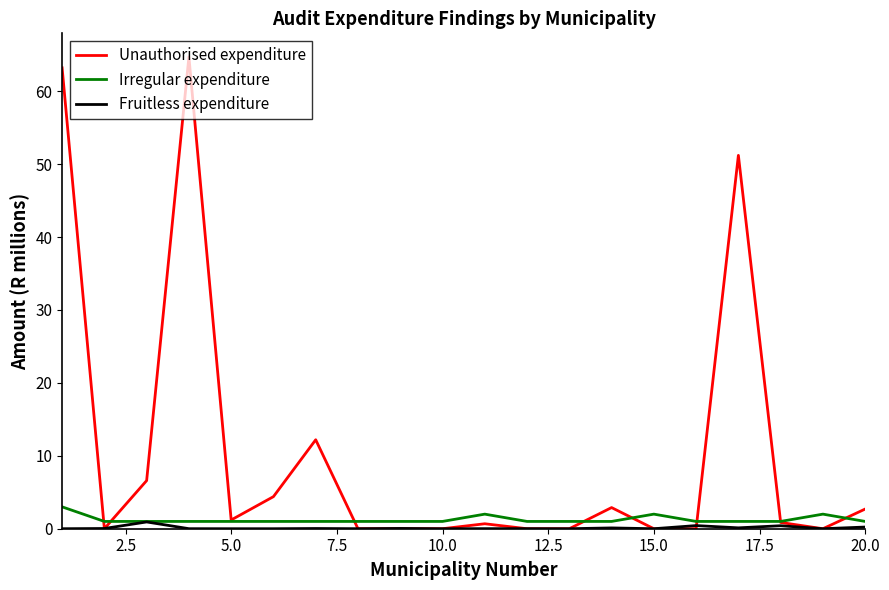

Which series has the widest spread of values?

Unauthorised expenditure